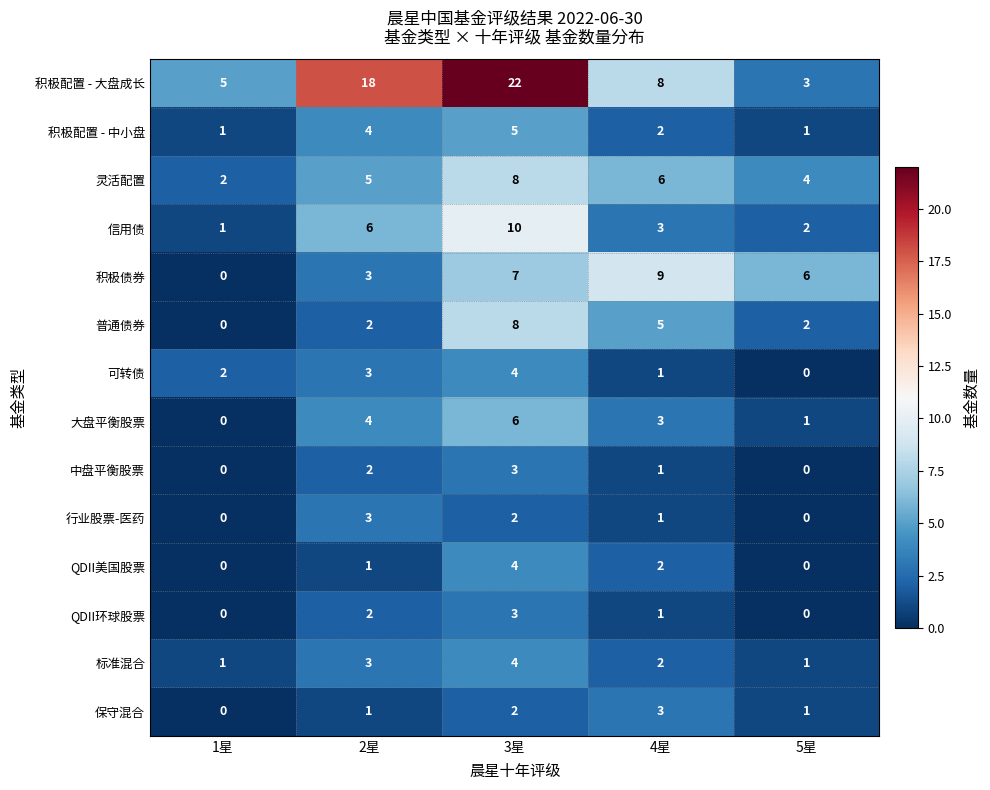

What is the difference between the maximum and minimum values in the 积极配置 - 大盘成长 series?

19